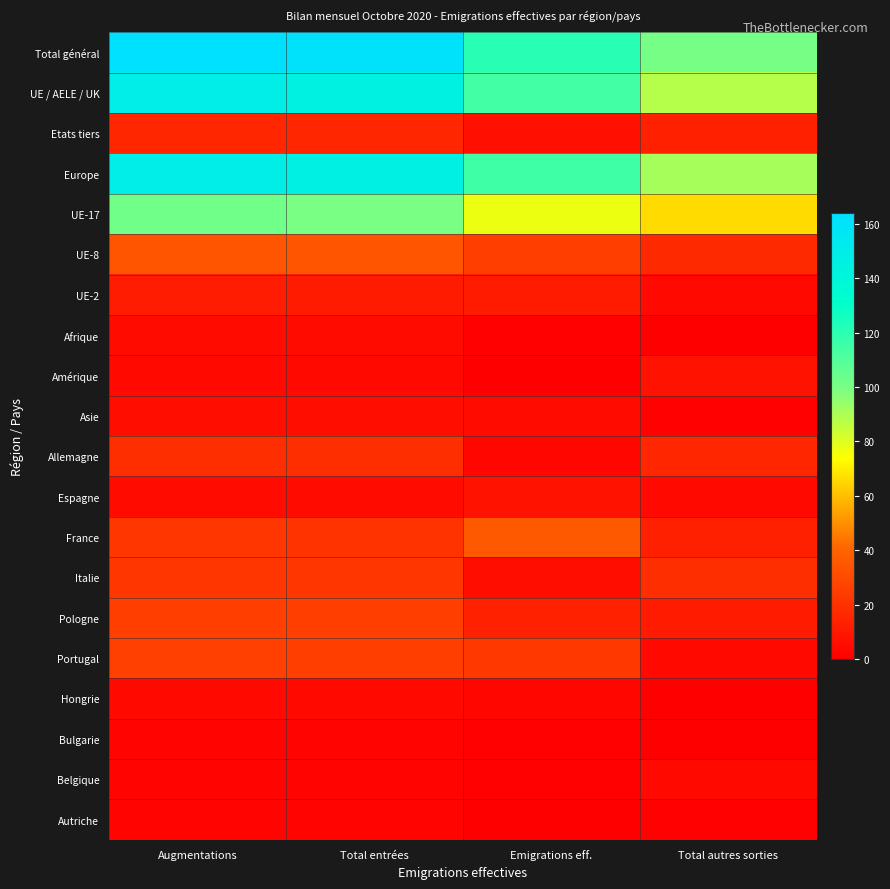

Which category has the lowest value across all series?

Total autres sorties